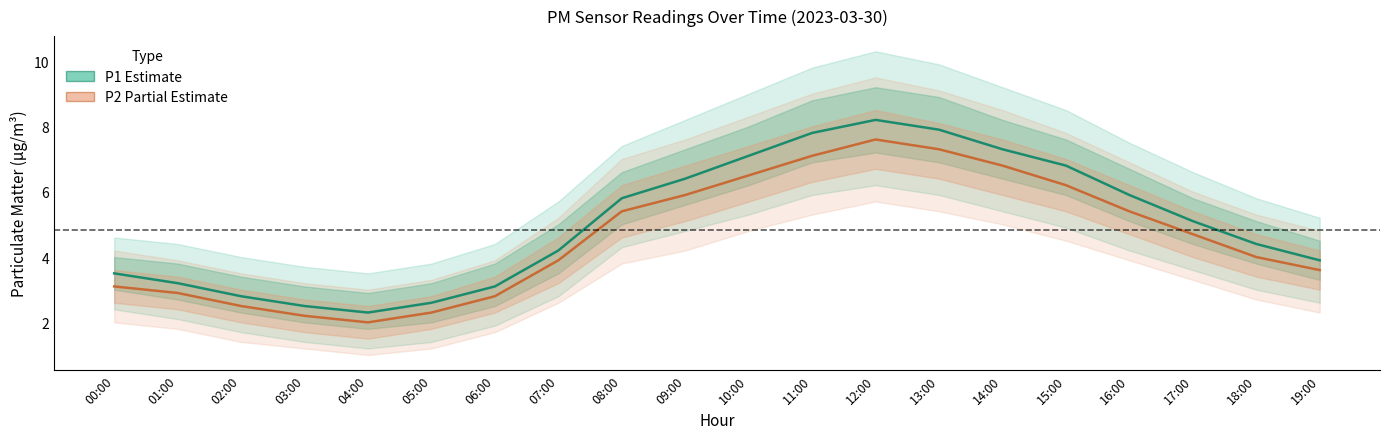

True or false: P2 (Partial Estimate) has a value of 5.9 at 09:00.

True